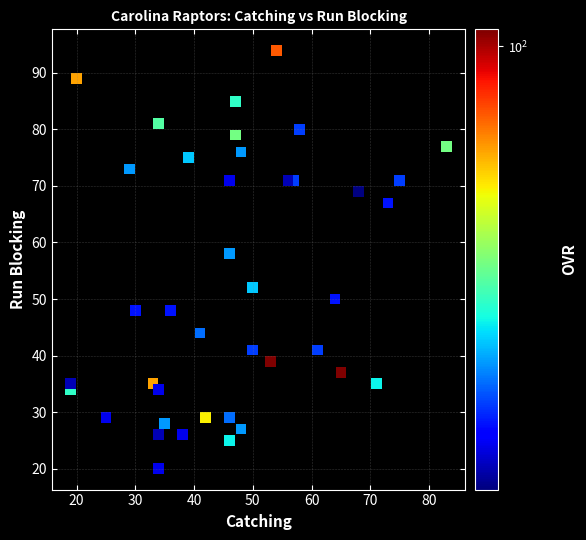

What Y value in the scatter plot is closest to 57?

58